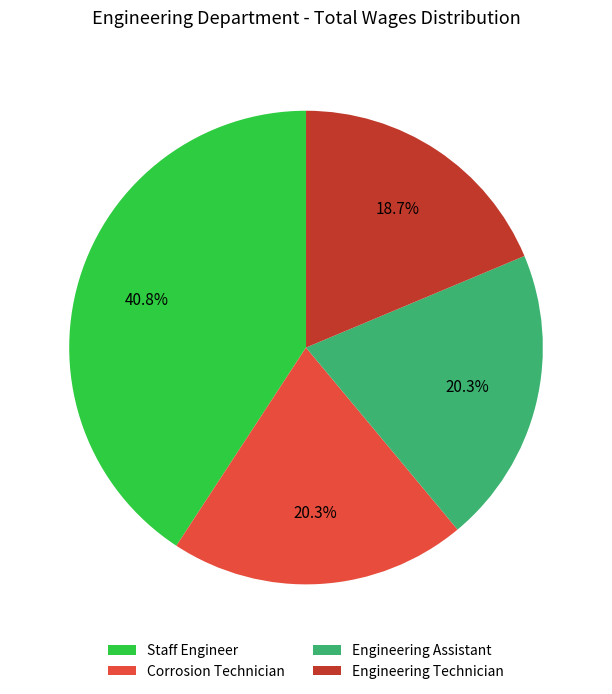

Which category has the biggest portion of the pie?

Staff Engineer